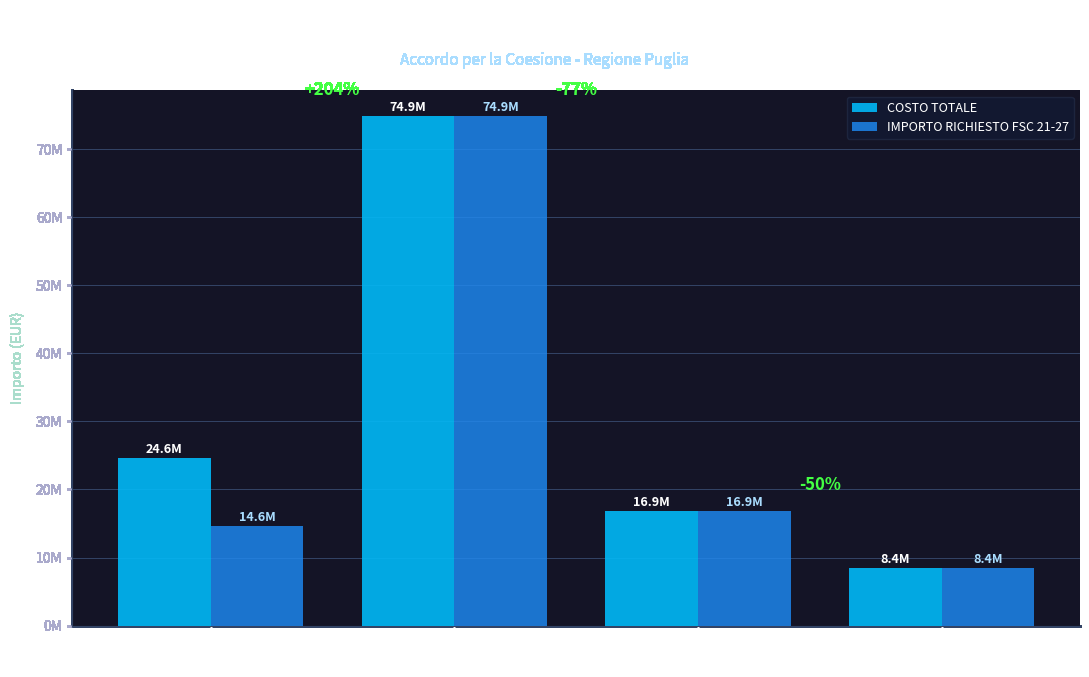

Are the bars horizontal?

No